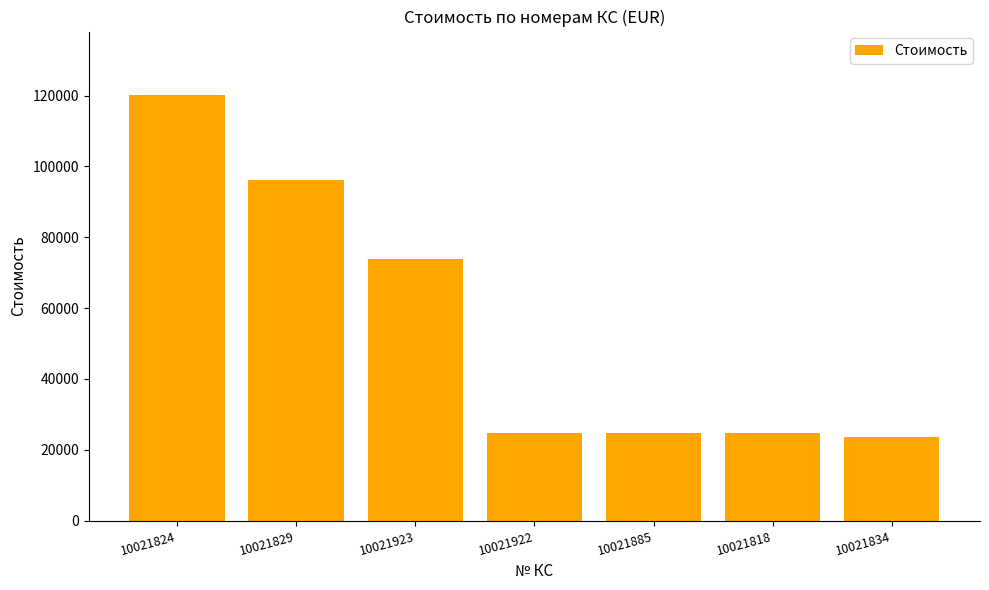

What is the approximate value at 10021923, to the nearest 10?

73980